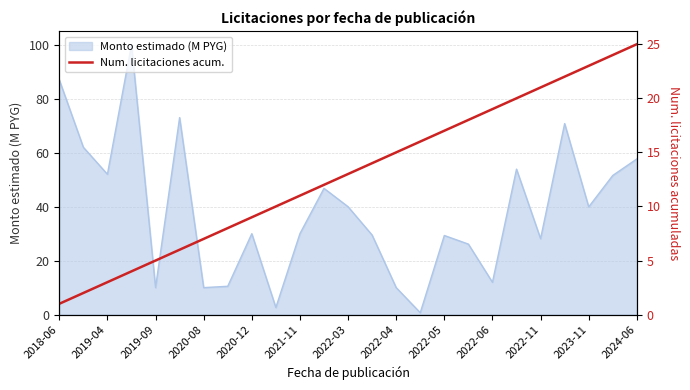

Is it true that Monto estimado (M PYG) equals 52.0 at 2019-04?

True